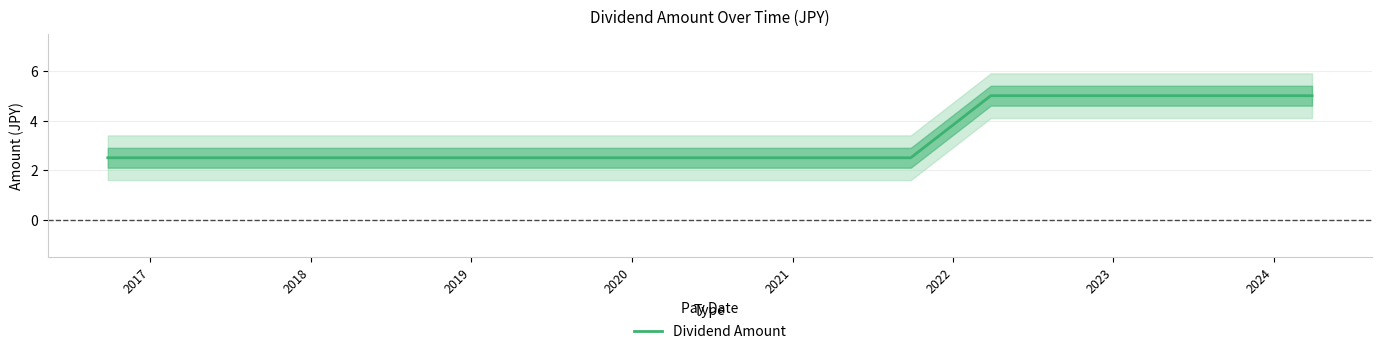

What is the greatest value displayed?

5.0